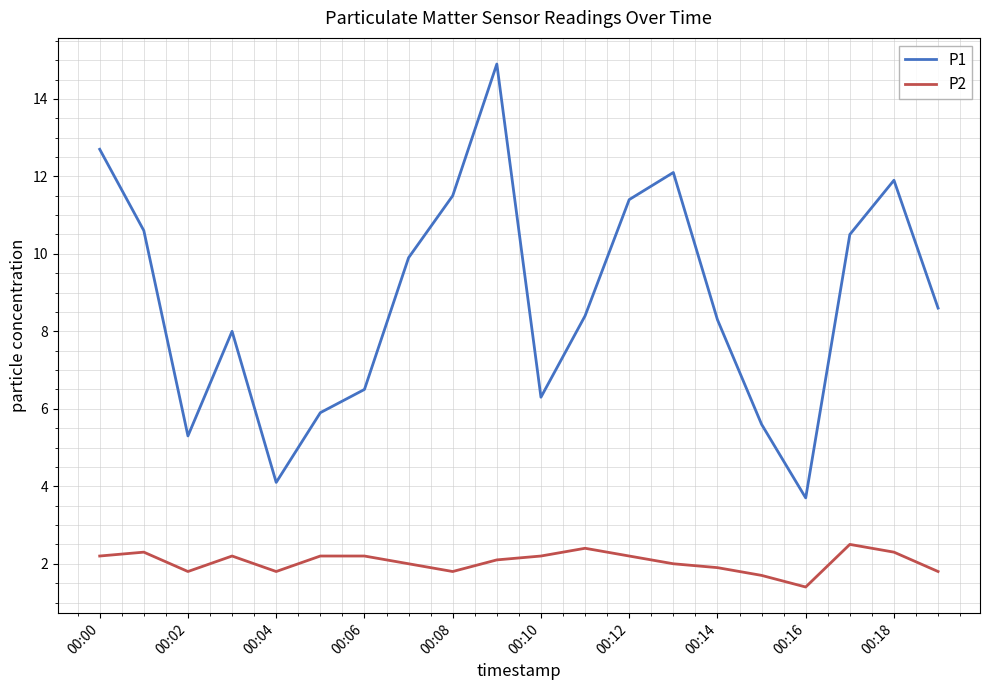

True or false: P1 and P2 cross at least once.

False